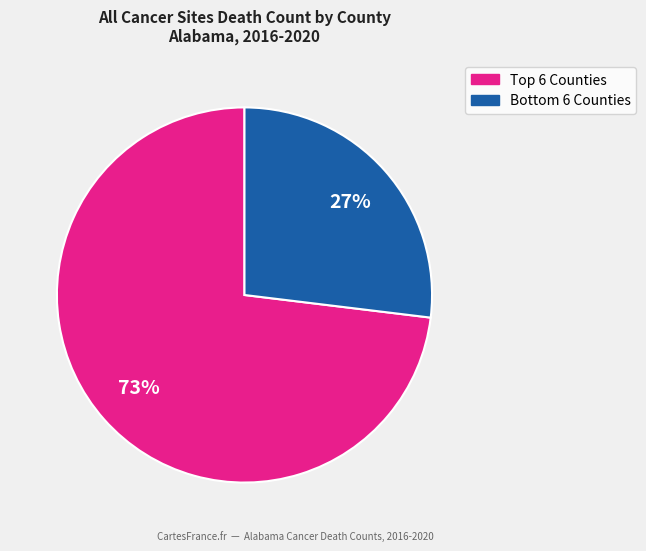

Is there any slice that represents more than half of the pie?

Yes